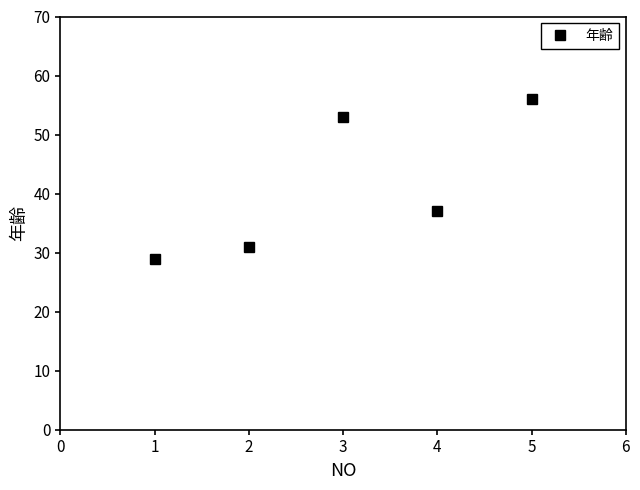

List the labels in order of value, largest first.

5, 3, 4, 2, 1